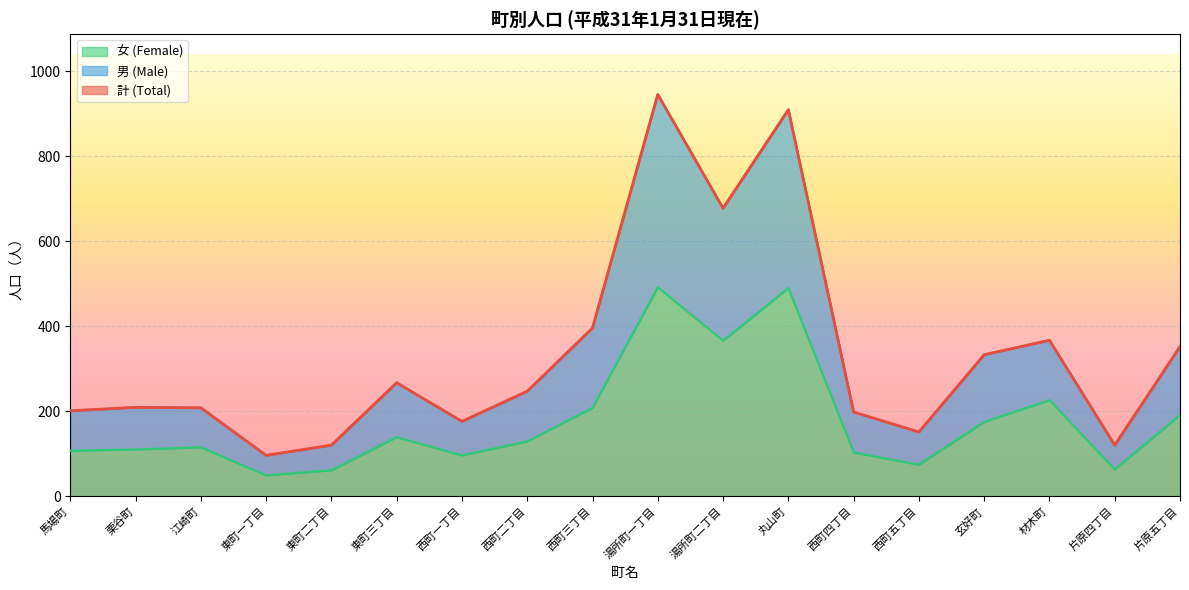

Rank the series by their maximum value, from highest to lowest.

計 (Total), 男 (Male), 女 (Female)